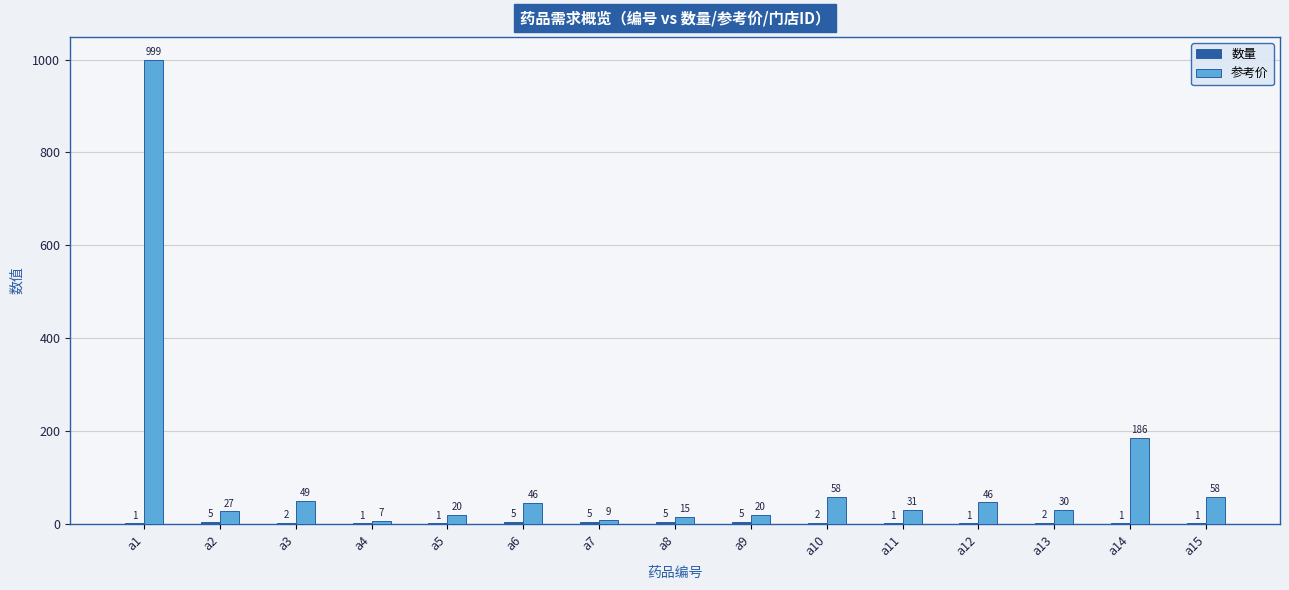

What is the highest value of the 参考价 series?

999.0